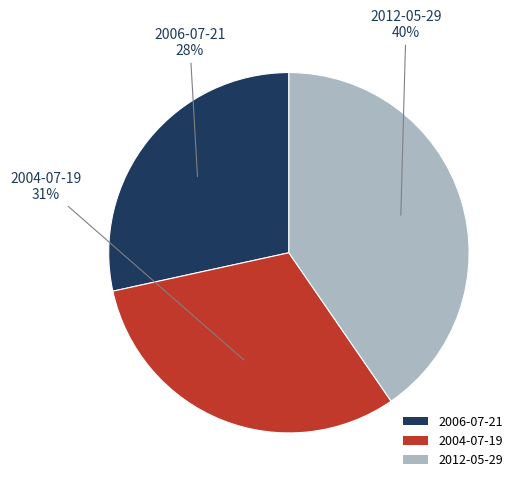

Do 2004-07-19 and 2006-07-21 together represent more than half of the pie?

Yes